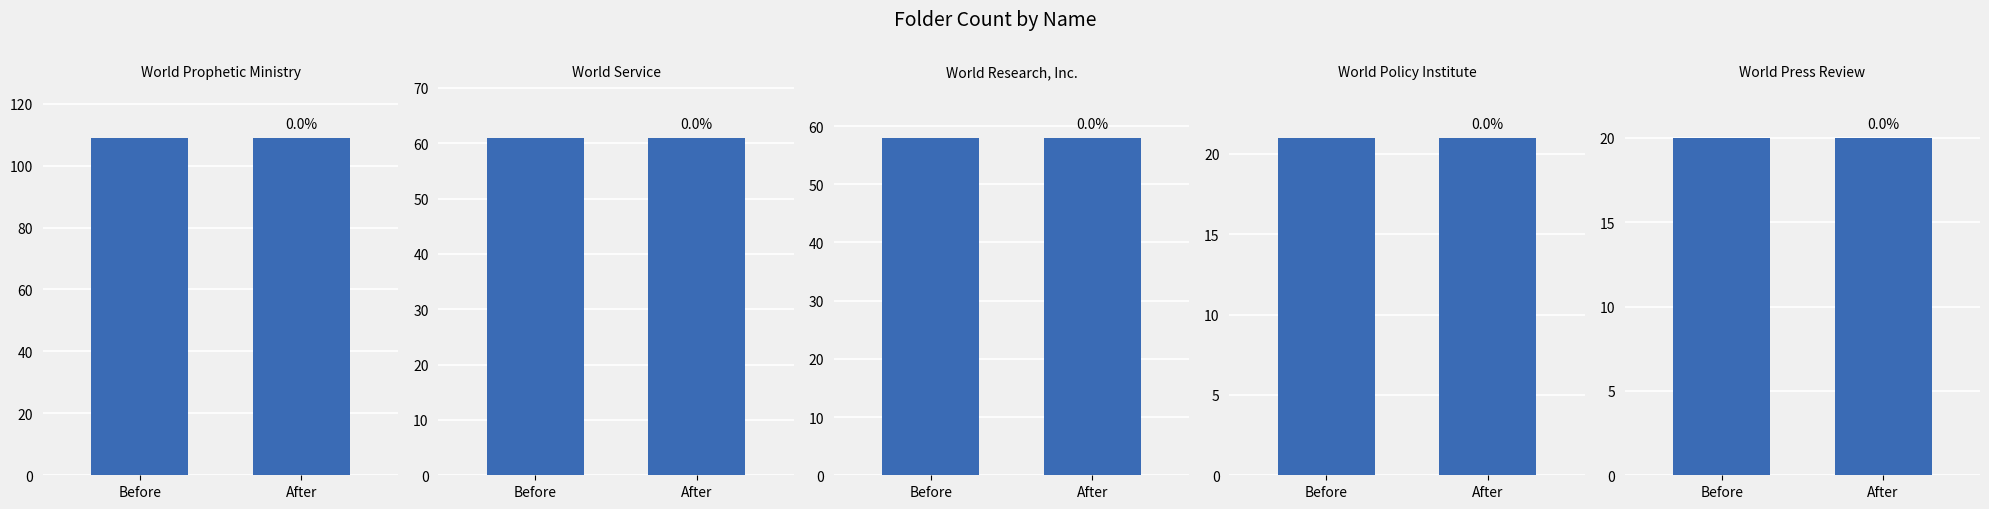

At which label is the value closest to 55?

World Research, Inc.